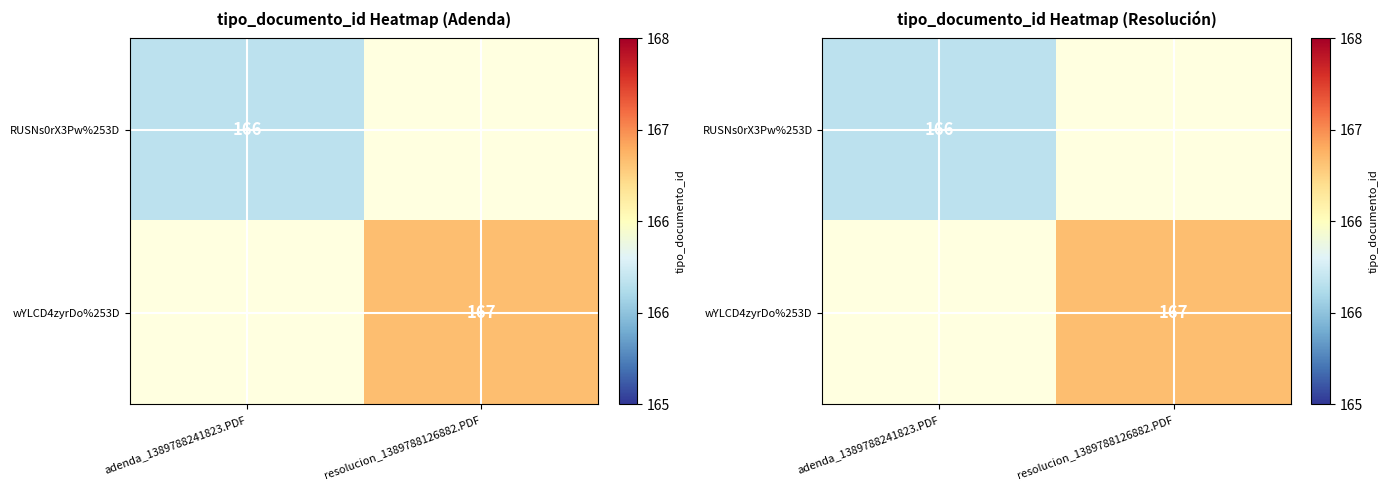

Which category has the highest value in the RUSNs0rX3Pw%253D series?

adenda_1389788241823.PDF